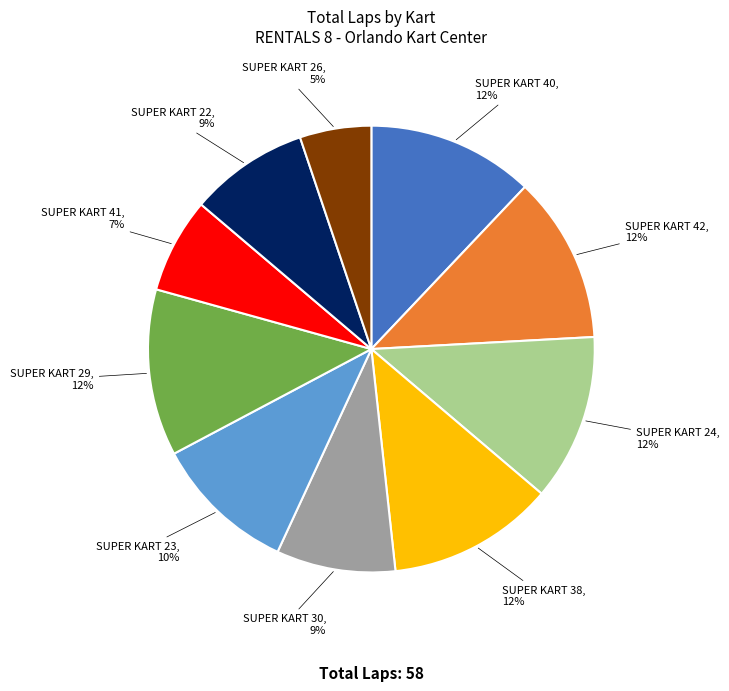

Combined, do SUPER KART 23 and SUPER KART 38 account for over 50%?

No